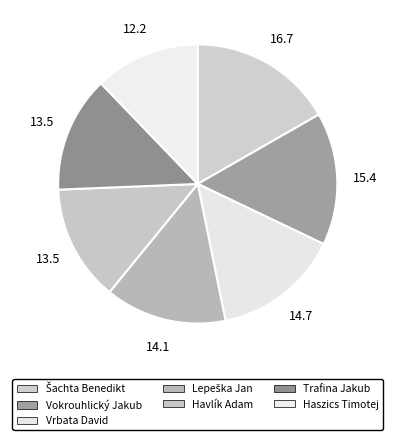

Is it true that Šachta Benedikt is 17% of the pie?

True